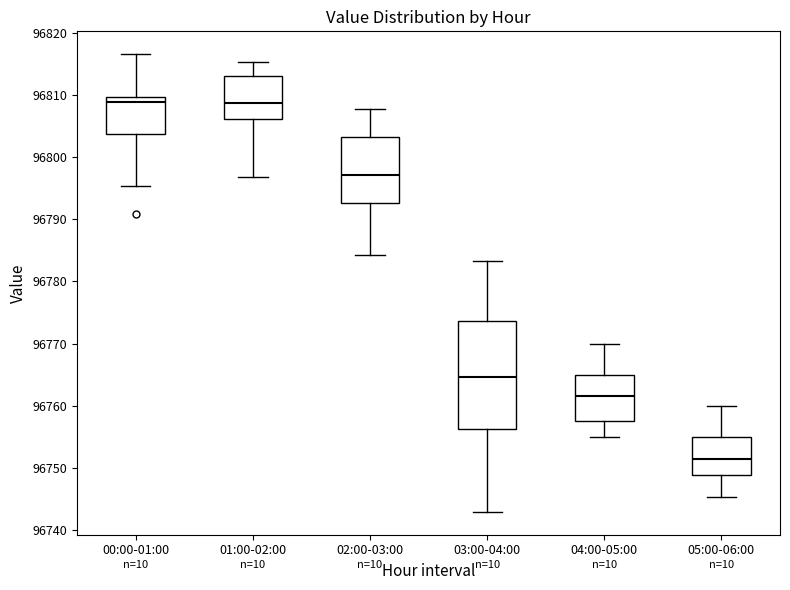

Which box is the tallest, from its lower edge to its upper edge?

03:00-04:00